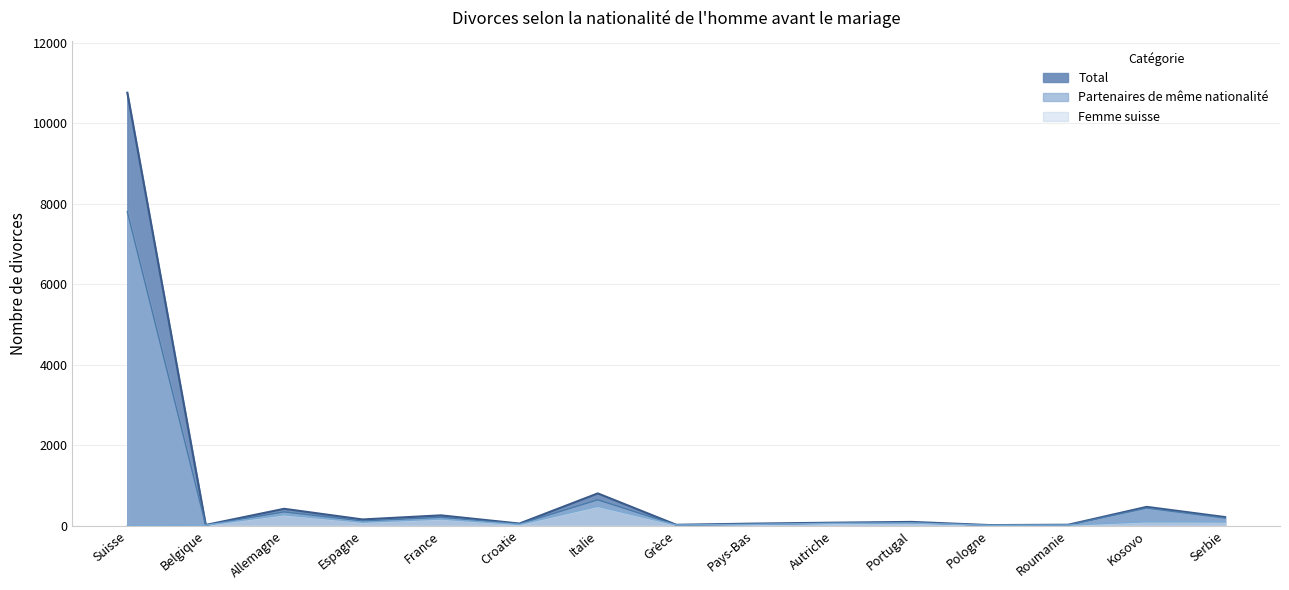

Reading right to left, what are all the values shown in this chart?

Total: 213	467	23	14	93	74	51	22	802	52	256	154	419	17	10764
Partenaires de même nationalité: 188	437	19	12	74	61	33	17	642	42	206	114	342	14	7806
Femme suisse: 91	95	14	7	64	57	32	16	480	29	163	85	271	11	0